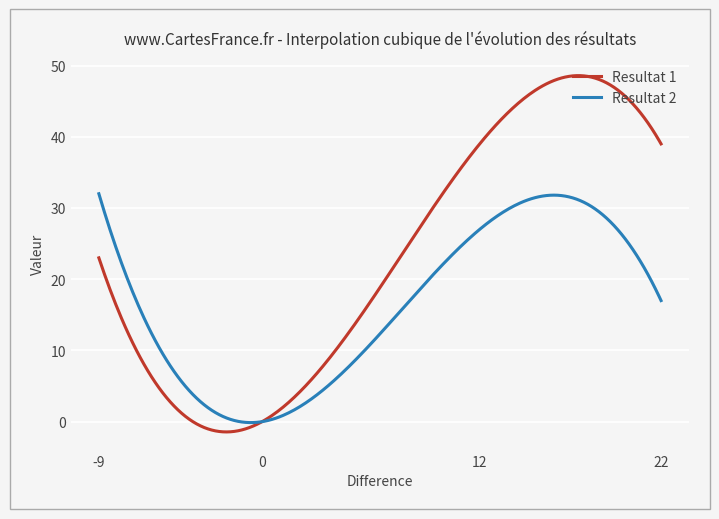

What is the highest value of the Resultat 1 series?

48.6